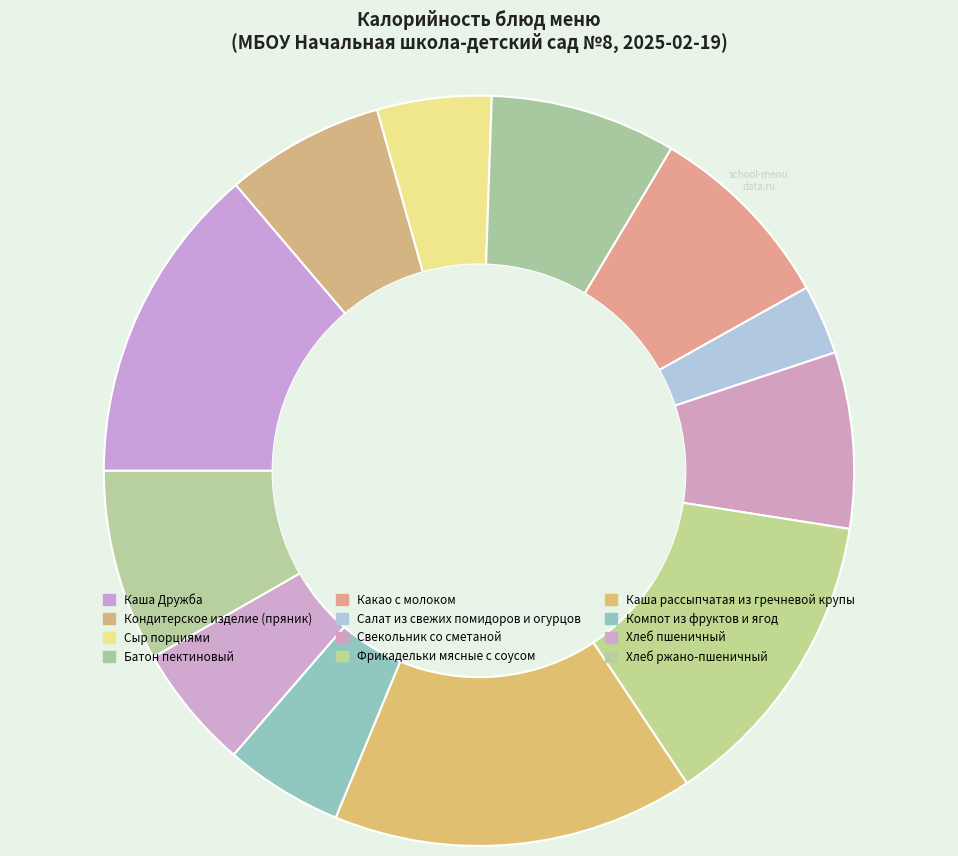

What is the total percentage of Салат из свежих помидоров и огурцов and Каша Дружба?

16.8%